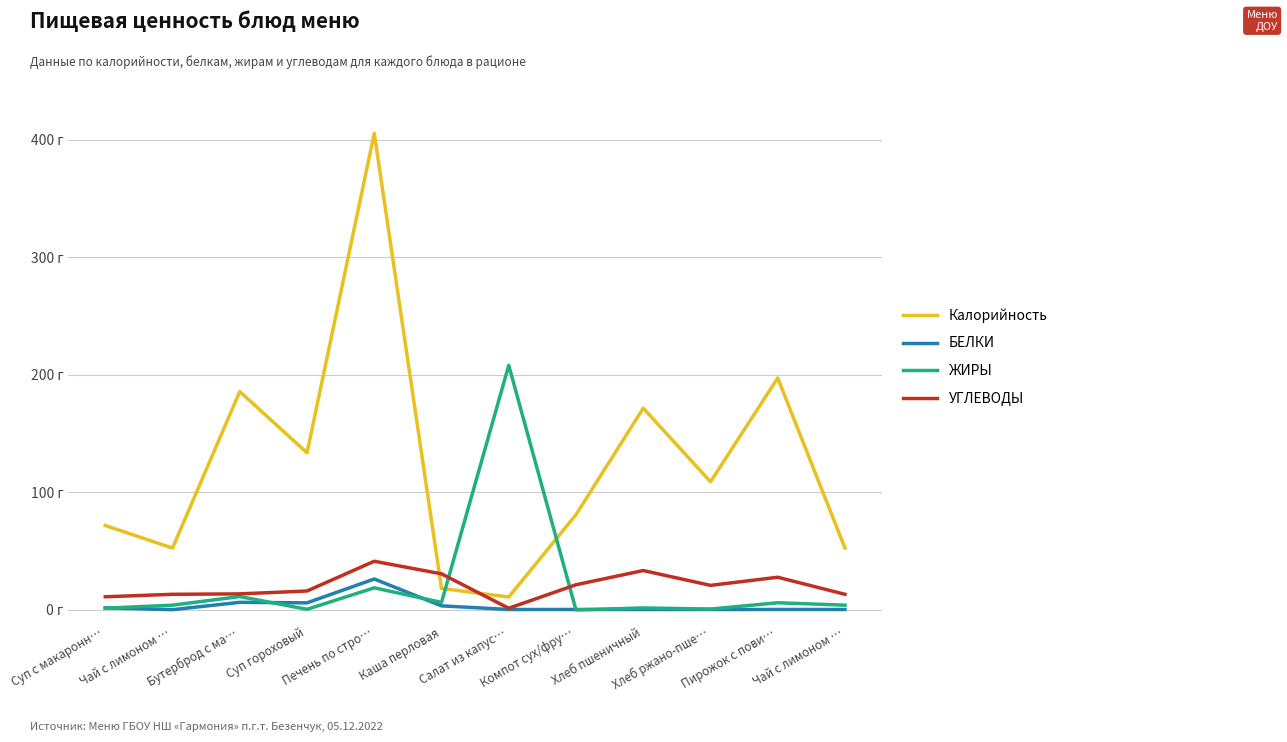

Is the value of Калорийность at Суп с макаронн… greater than the value of БЕЛКИ at Хлеб ржано-пше…?

Yes